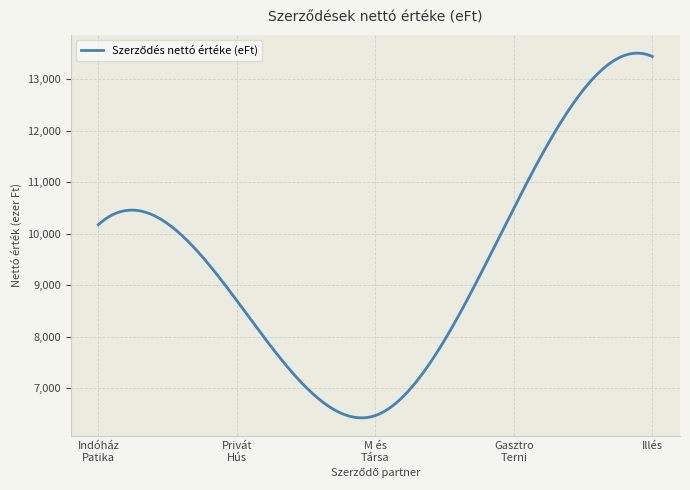

Is this an area chart (filled region under the line)?

No